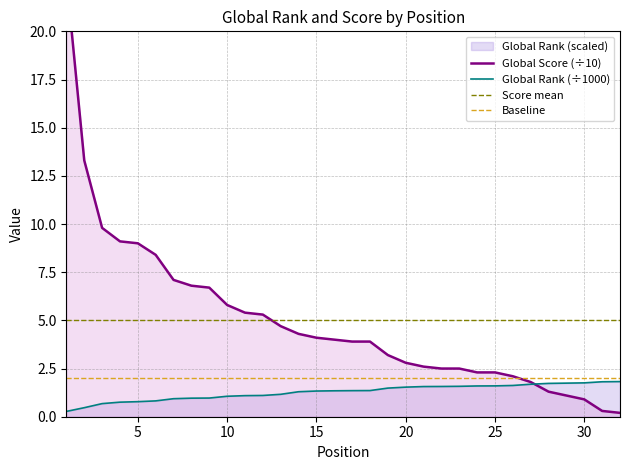

True or false: Baseline and Score mean cross at least once.

False